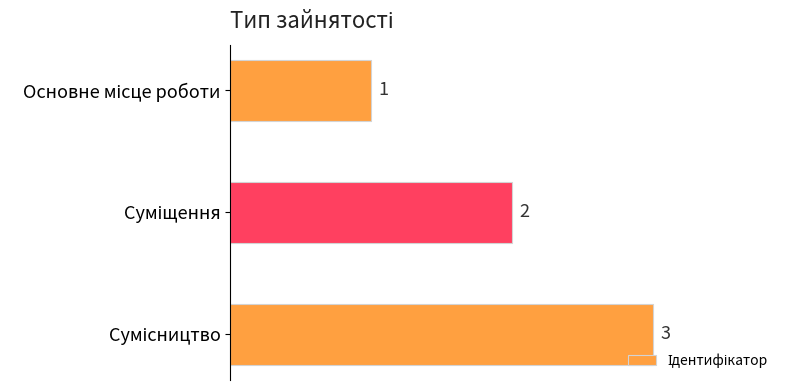

How many bars are there in total?

3